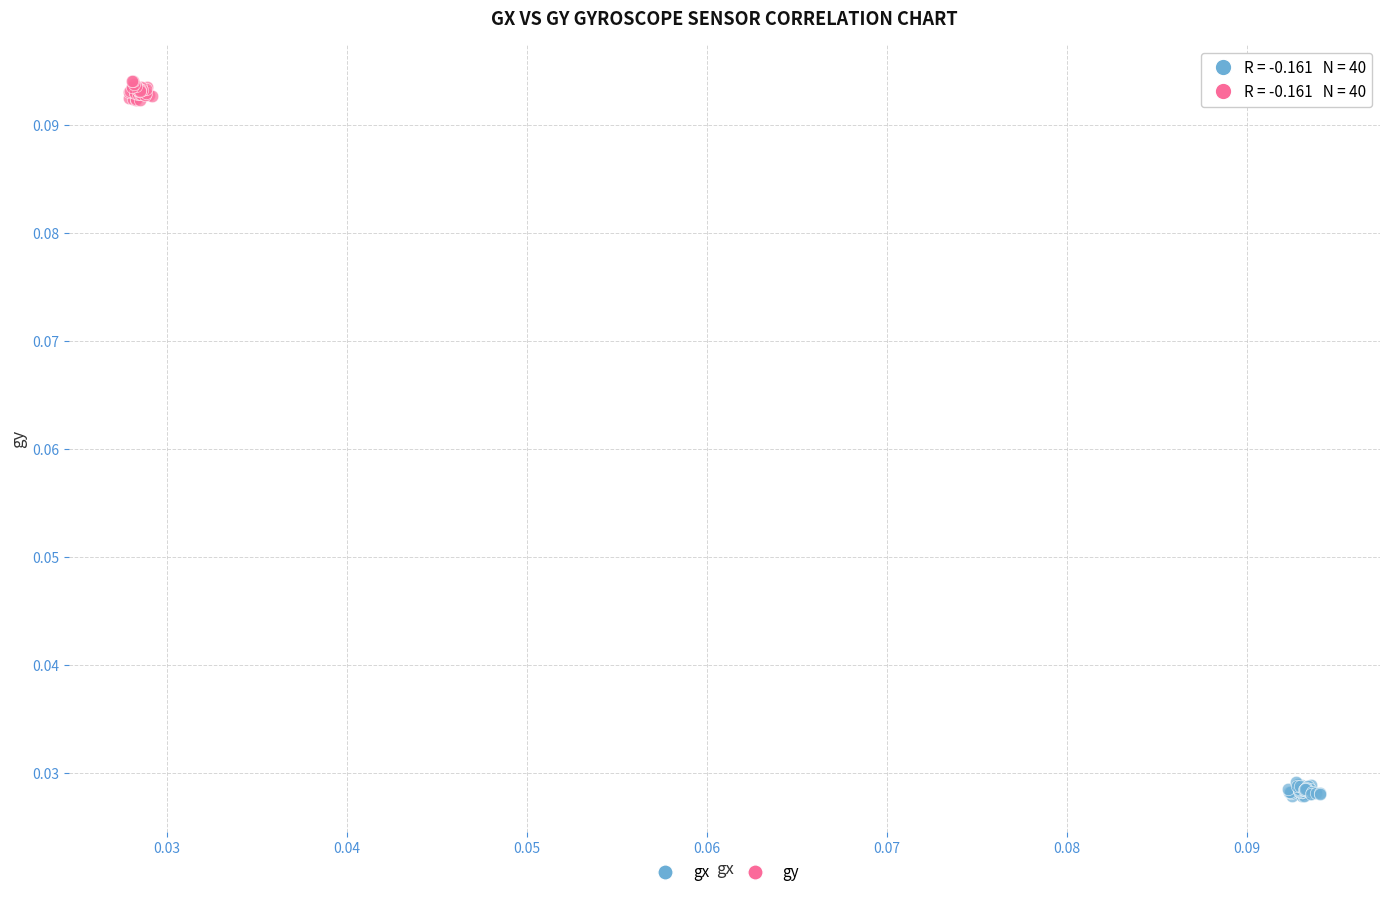

Which series reaches the maximum Y coordinate?

gy